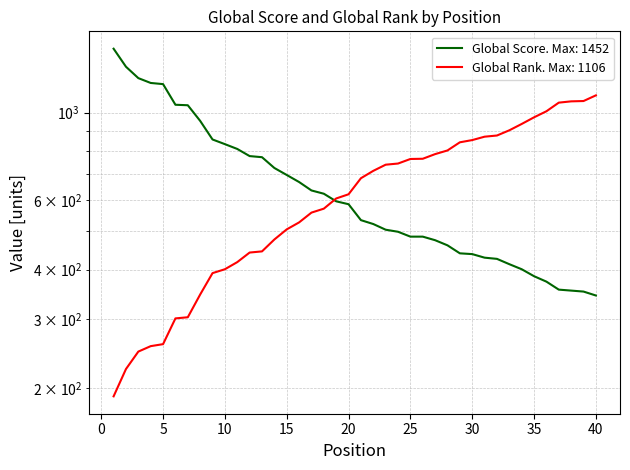

How many times do Global Score and Global Rank cross each other?

1